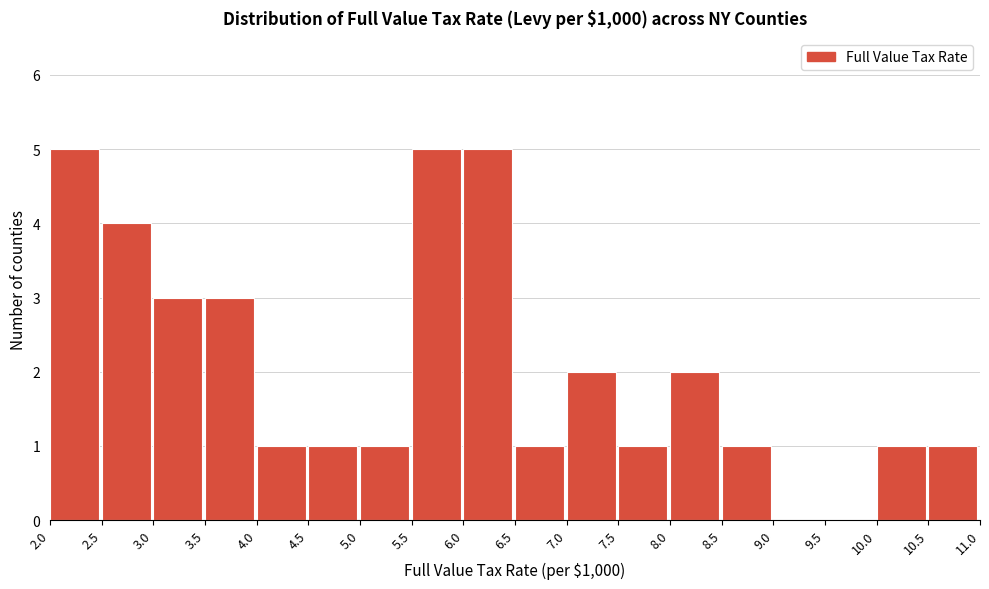

Reading left to right, transcribe this chart: for each bar, give the range it covers on the x-axis and its height. The values are not printed on the chart, so give them approximately, as read against the axis.

2.0 to 2.5: 5
2.5 to 3.0: 4
3.0 to 3.5: 3
3.5 to 4.0: 3
4.0 to 4.5: 1
4.5 to 5.0: 1
5.0 to 5.5: 1
5.5 to 6.0: 5
6.0 to 6.5: 5
6.5 to 7.0: 1
7.0 to 7.5: 2
7.5 to 8.0: 1
8.0 to 8.5: 2
8.5 to 9.0: 1
9.0 to 9.5: 0
9.5 to 10.0: 0
10.0 to 10.5: 1
10.5 to 11.0: 1